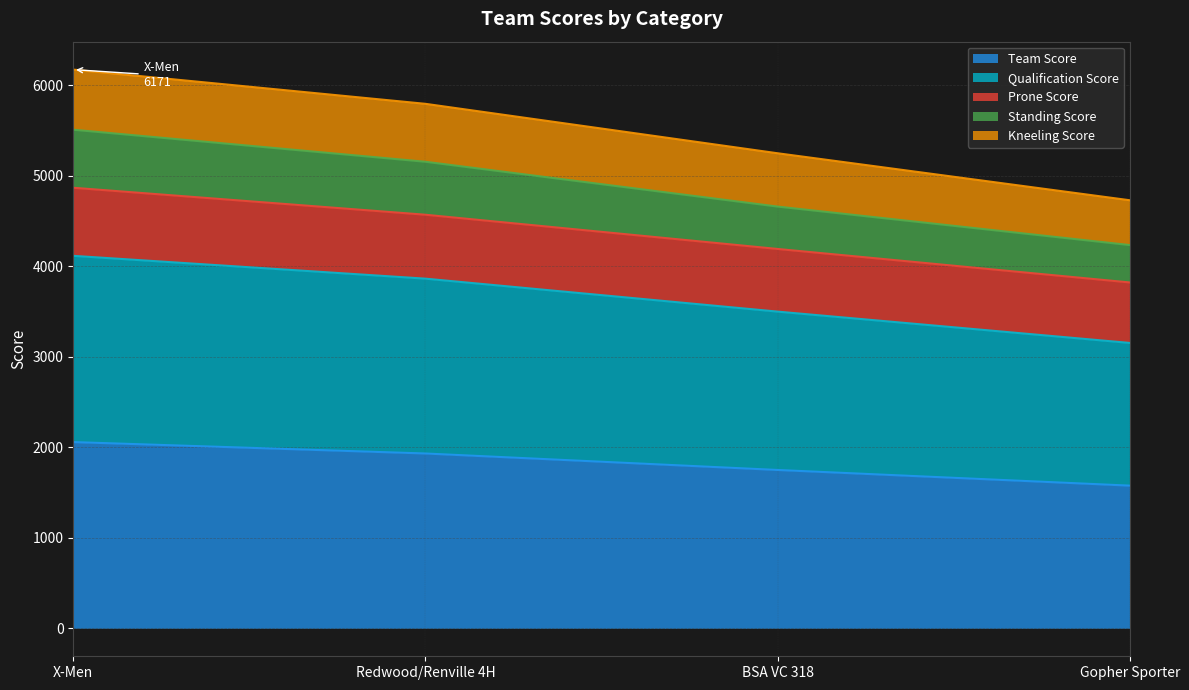

List the labels in order of Qualification Score value, largest first.

X-Men, Redwood/Renville 4H, BSA VC 318, Gopher Sporter